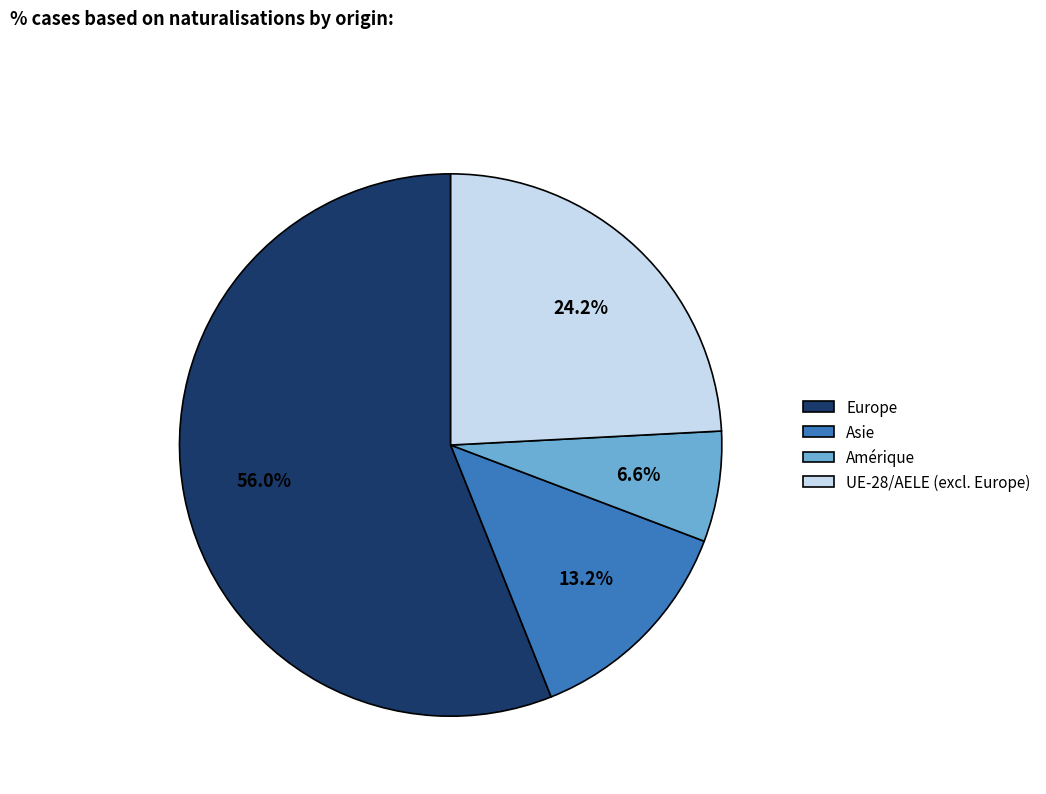

What percentage is the Amérique slice, to the nearest percent?

7%